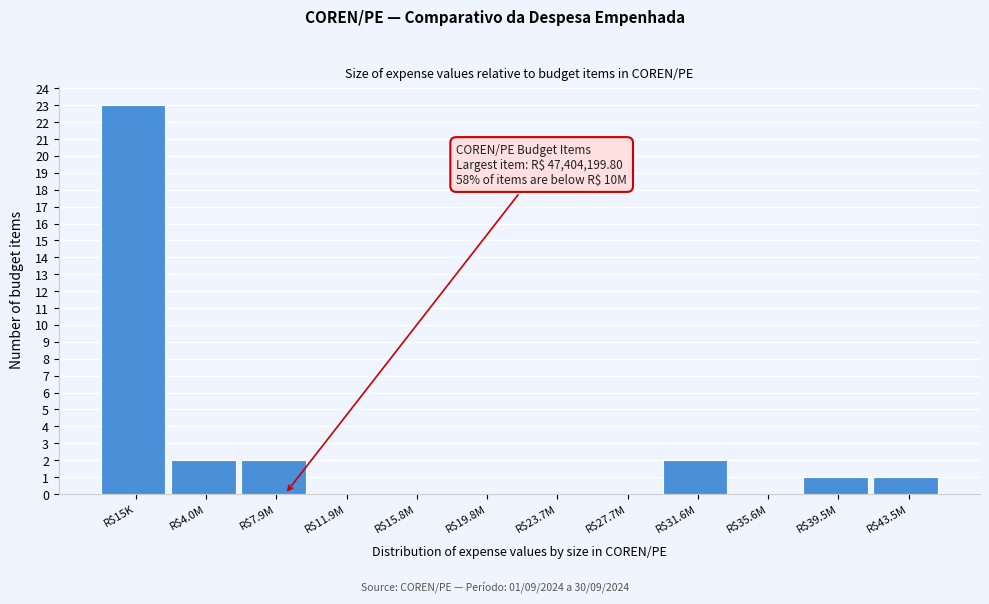

What is the sum of all values?

31